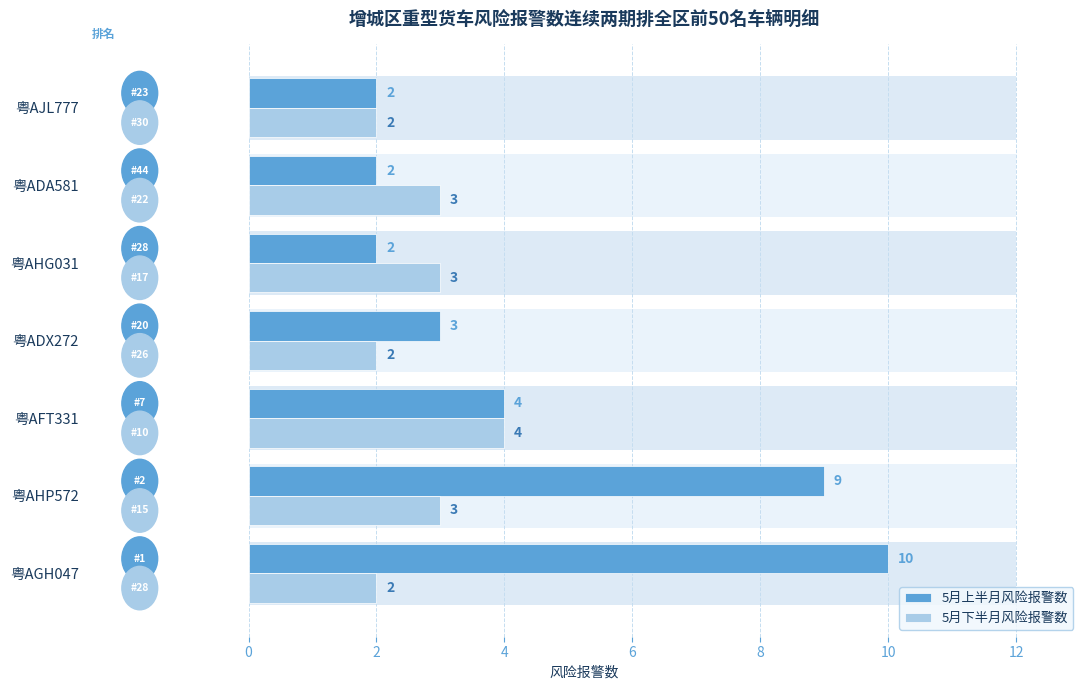

Does the chart contain any negative values?

No